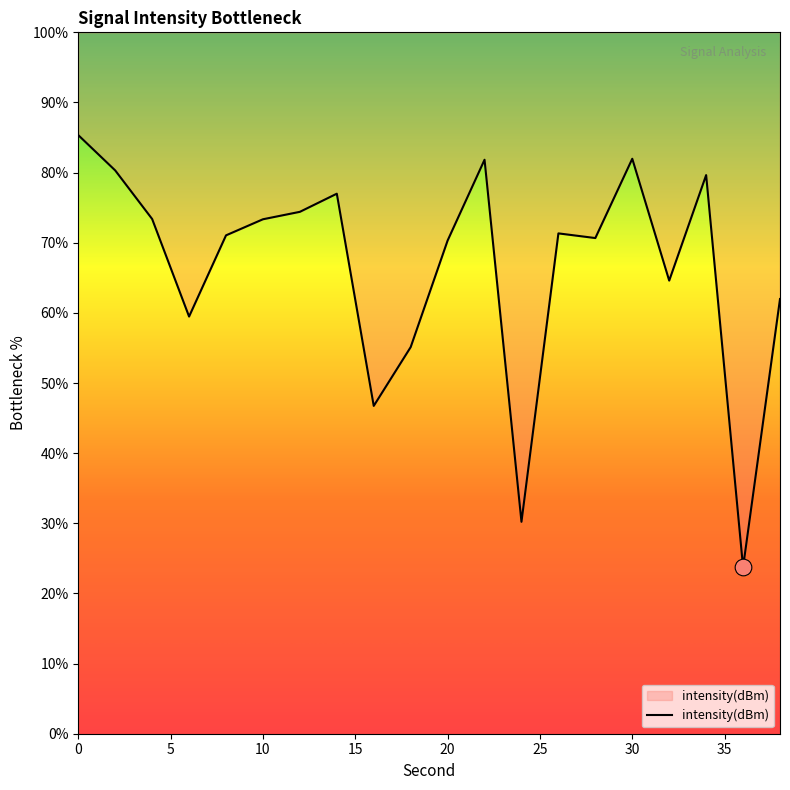

Is it true that the value at 32 is 64.6?

True